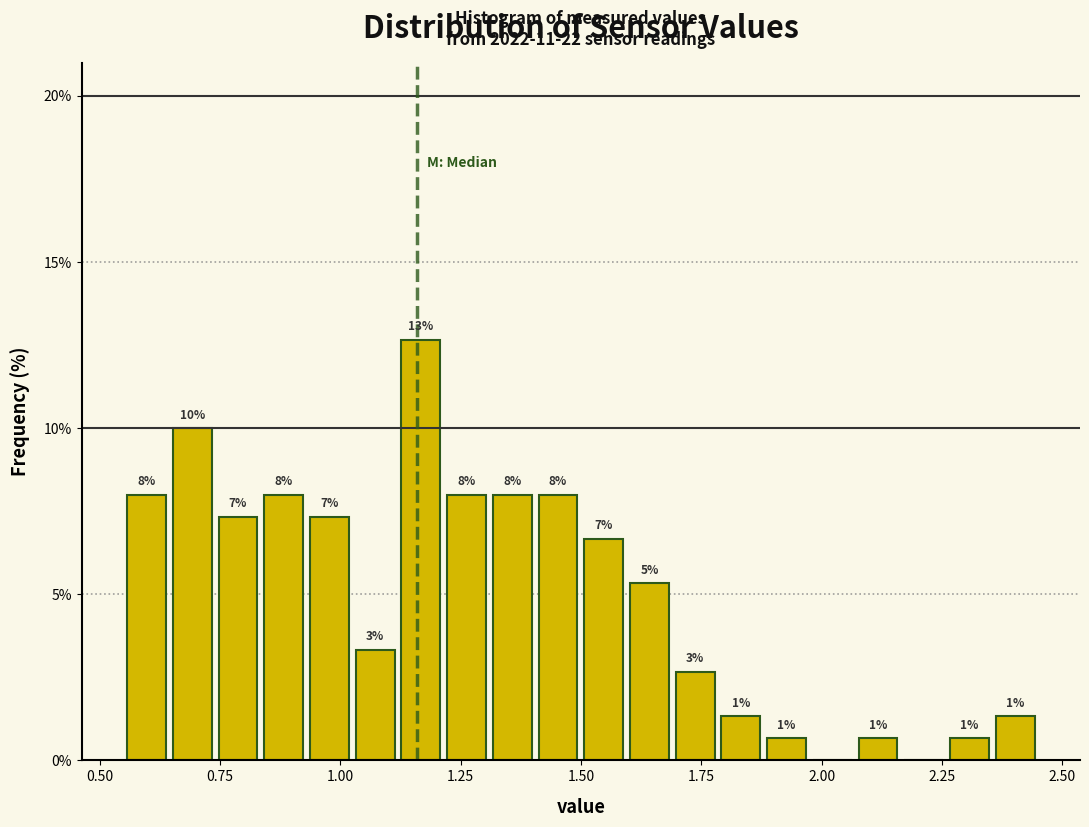

Read against the x-axis, roughly where is the centre of the tallest bar?

1.15